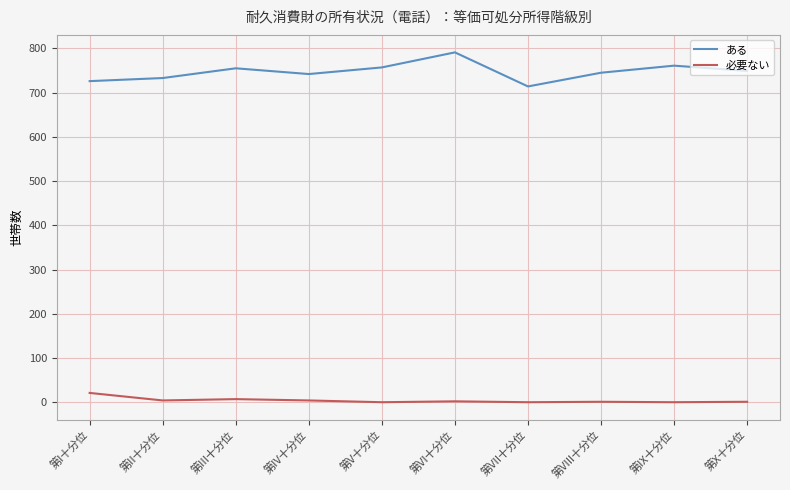

Which series has the largest total across all categories?

ある